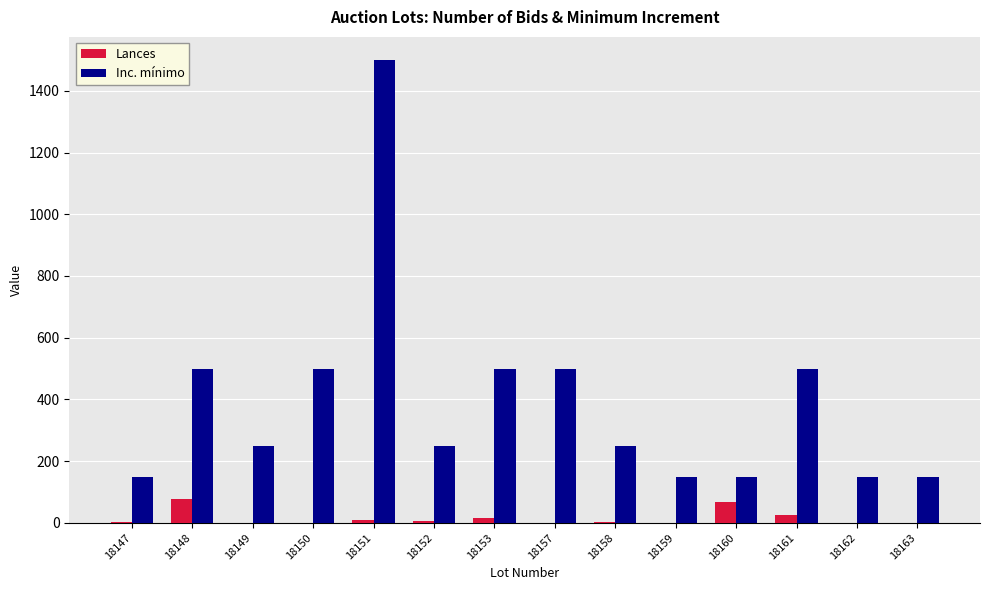

How many series are shown in this chart?

2